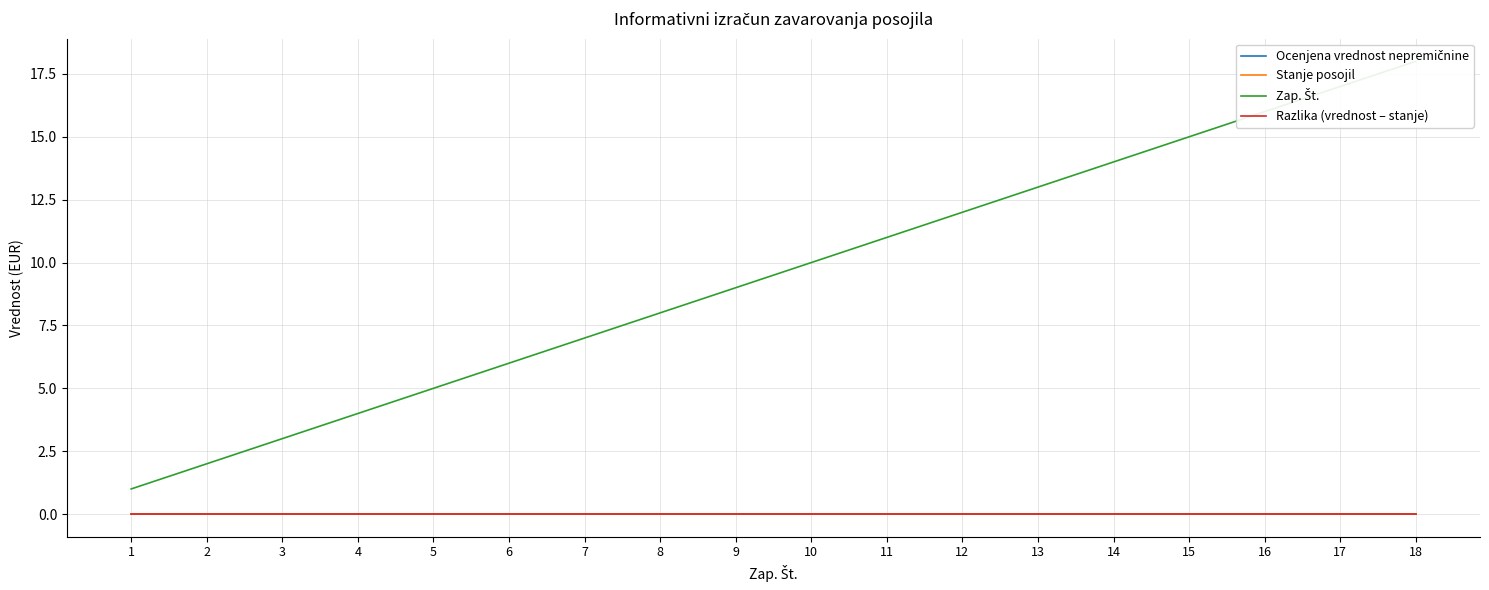

Reading left to right, extract all data points from this chart.

Ocenjena vrednost nepremičnine: 0	0	0	0	0	0	0	0	0	0	0	0	0	0	0	0	0	0
Stanje posojil: 0	0	0	0	0	0	0	0	0	0	0	0	0	0	0	0	0	0
Zap. Št.: 1	2	3	4	5	6	7	8	9	10	11	12	13	14	15	16	17	18
Razlika (vrednost – stanje): 0	0	0	0	0	0	0	0	0	0	0	0	0	0	0	0	0	0